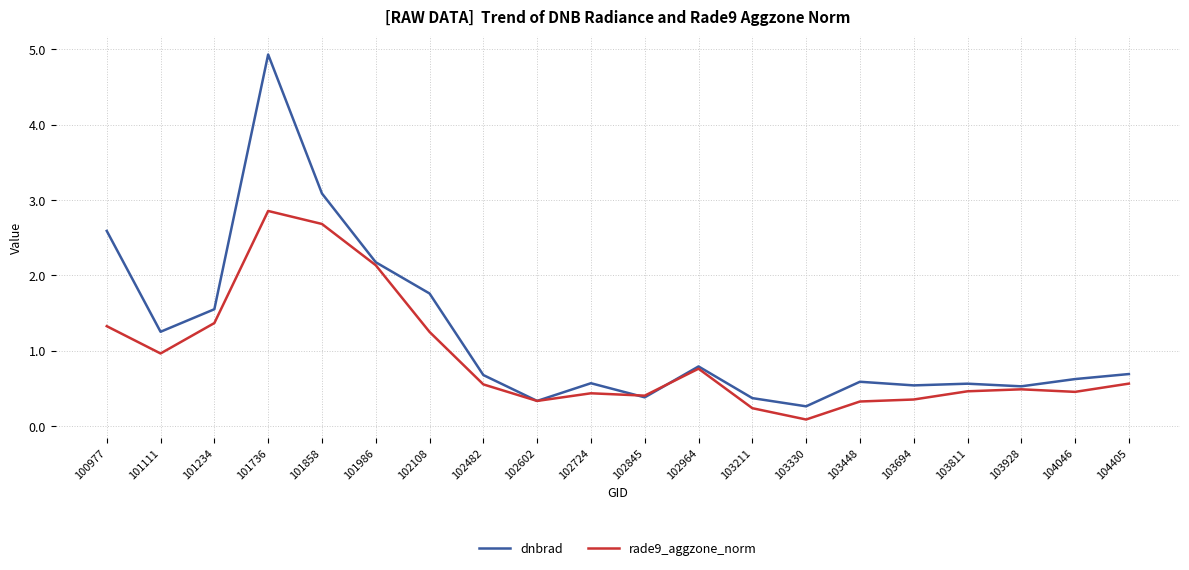

Rank the series at 103811 from highest to lowest value.

dnbrad, rade9_aggzone_norm